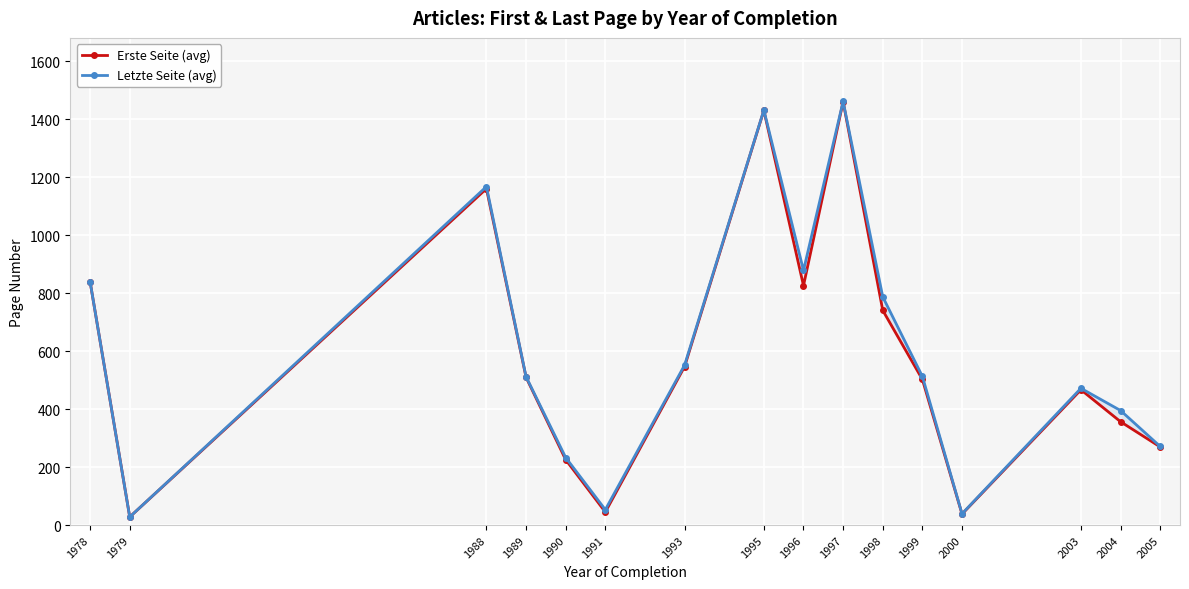

What is the difference between the second highest and second lowest values in the Erste Seite (avg) series?

1393.0